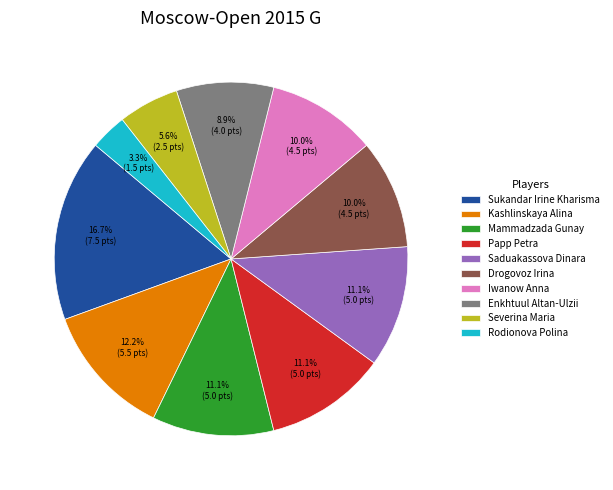

To the nearest percent, what is the combined percentage of Kashlinskaya Alina and Enkhtuul Altan-Ulzii?

21%